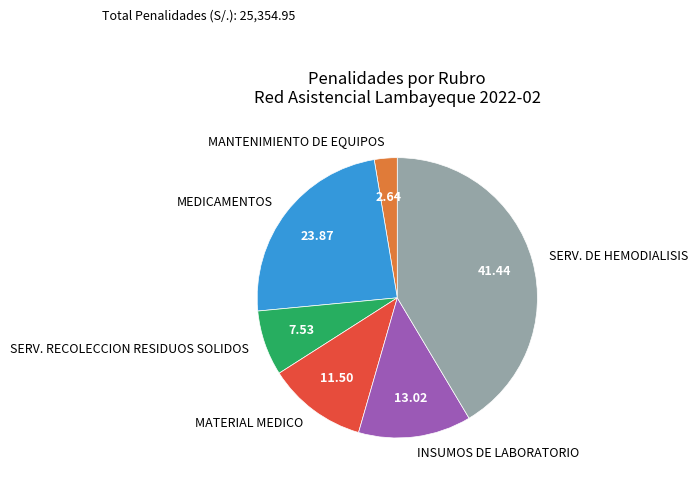

Is it true that SERV. RECOLECCION RESIDUOS SOLIDOS is 8% of the pie?

True